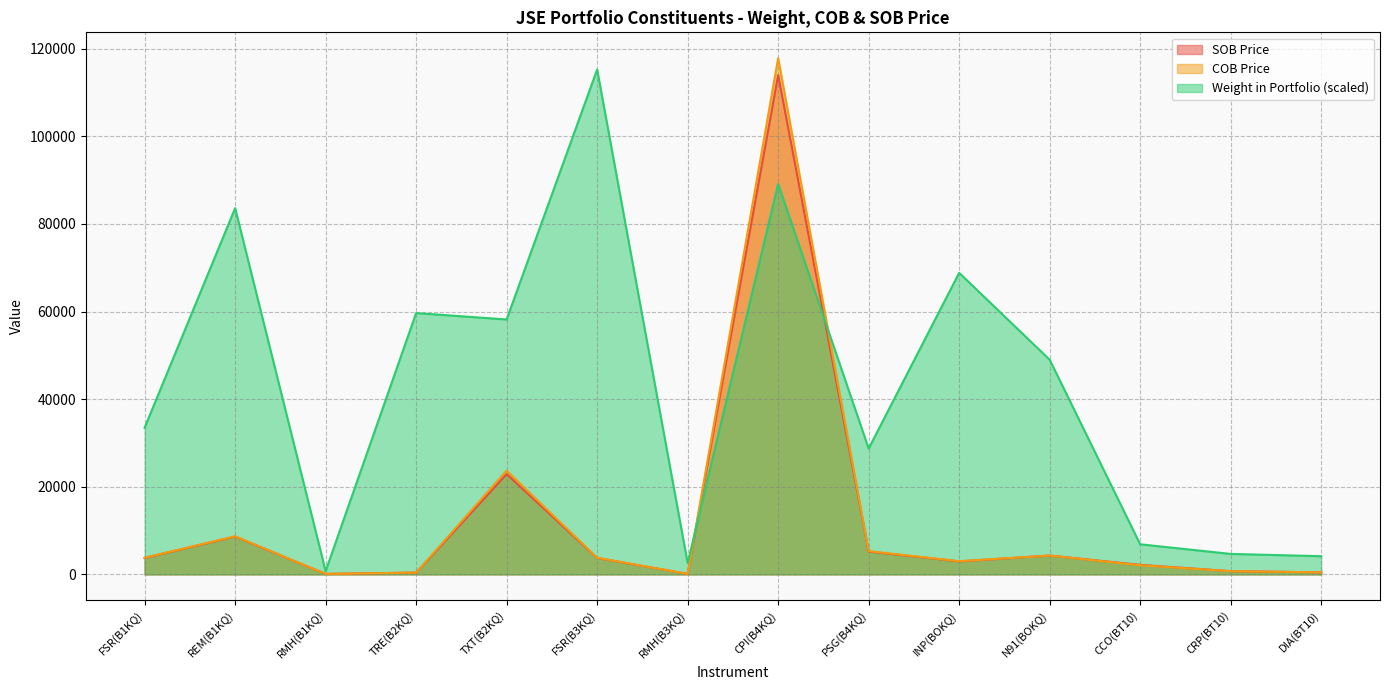

How many lines are shown in the chart?

3